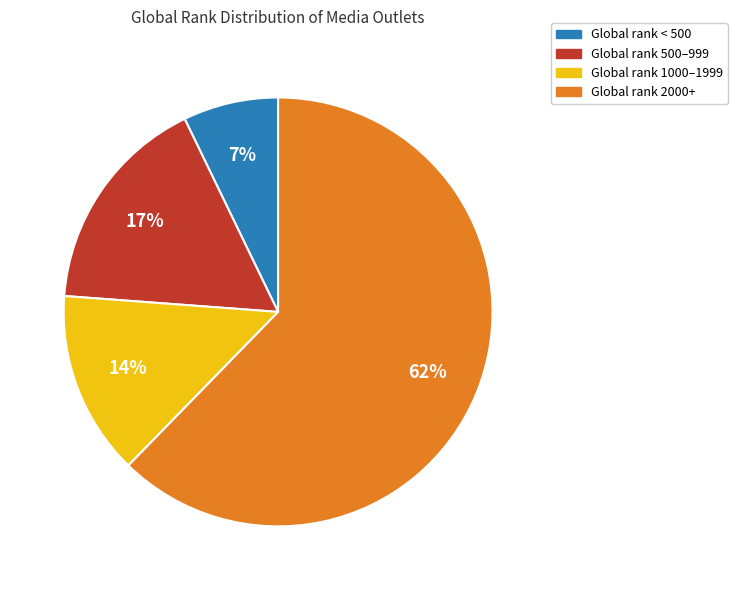

What is the smallest slice in the pie chart?

Global rank < 500